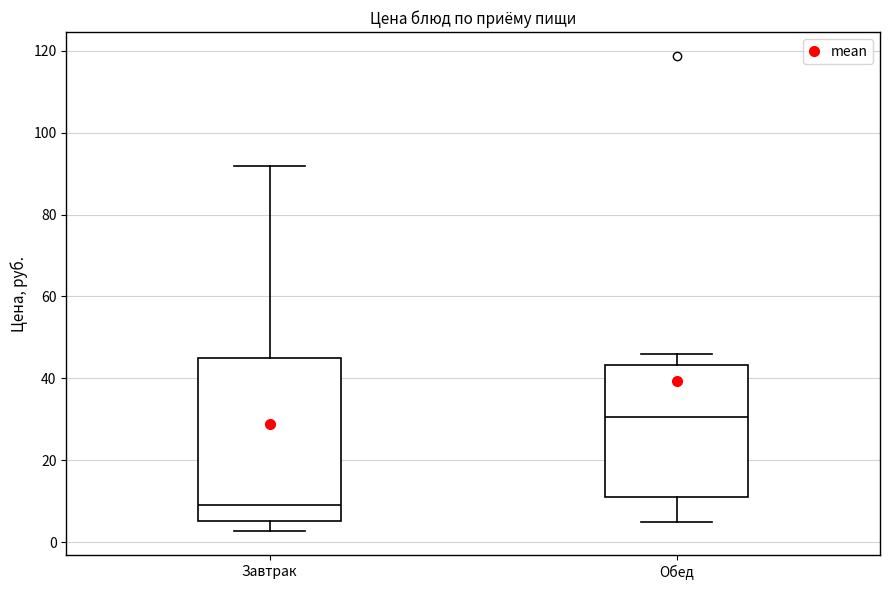

Reading left to right, read every box against the y-axis: the position of its median line, the range the box covers, and the ends of its whiskers. The values are not printed on the chart, so give them approximately, as read against the axis.

Завтрак: median 10, box 6 to 46, whiskers 2 to 92
Обед: median 30, box 12 to 44, whiskers 4 to 46